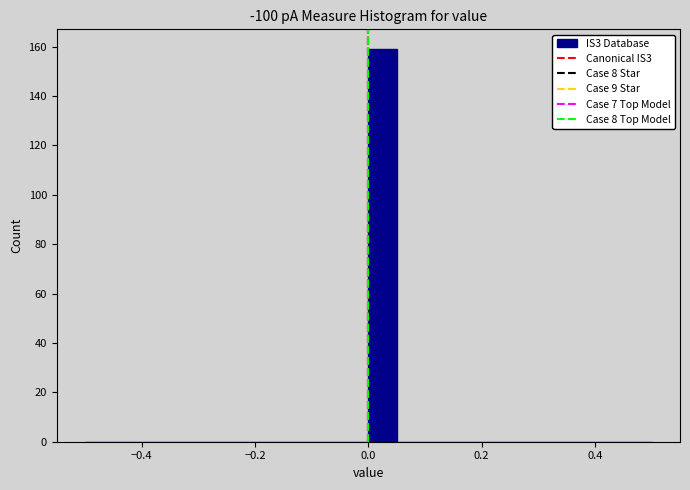

Around what value on the x-axis is the tallest bar? Give the approximate position of its centre, as read against the axis.

0.02